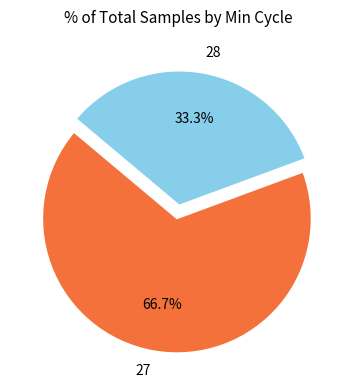

Which has a higher value, 28 or 27?

27